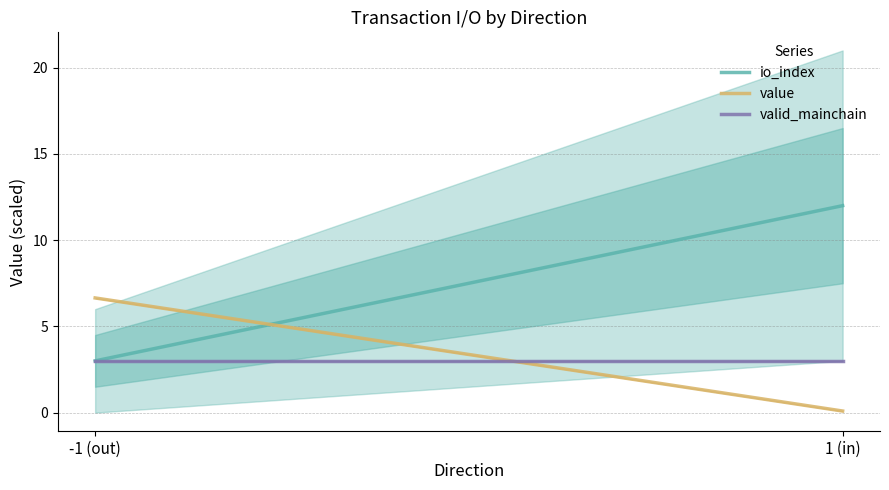

What are all the series names shown in the legend?

io_index, value, valid_mainchain